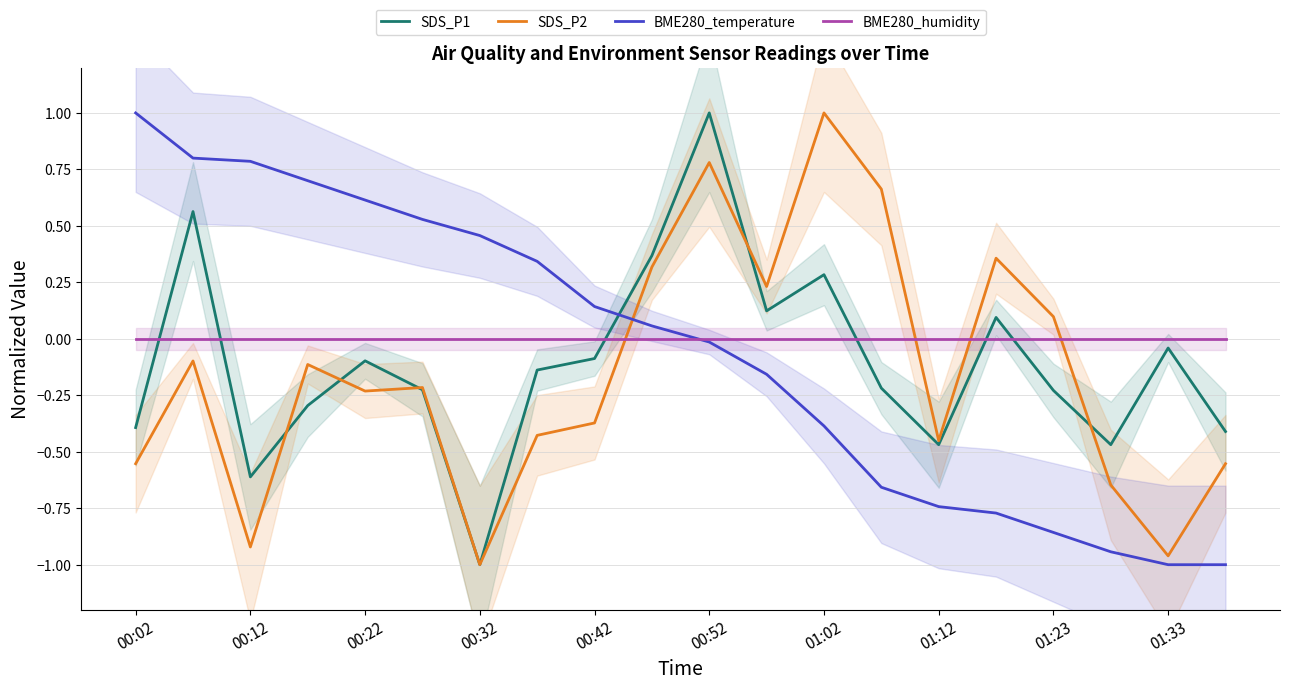

True or false: SDS_P2 has a value of 0.0 at 01:23.

False